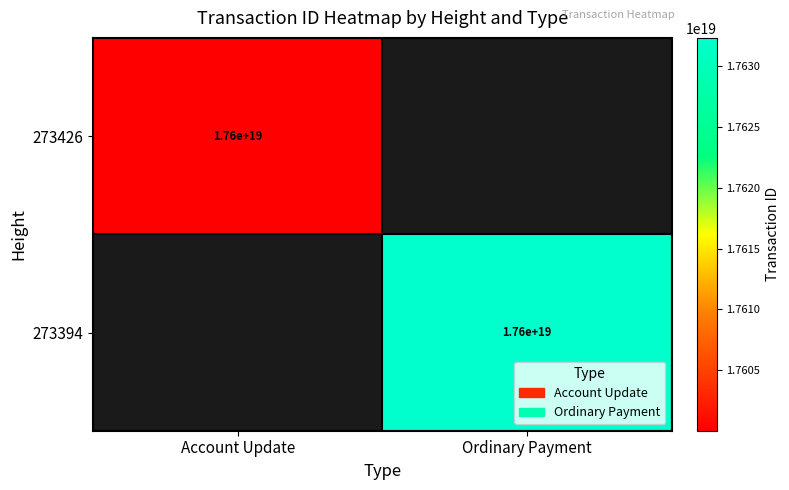

How many distinct data groups are displayed?

2